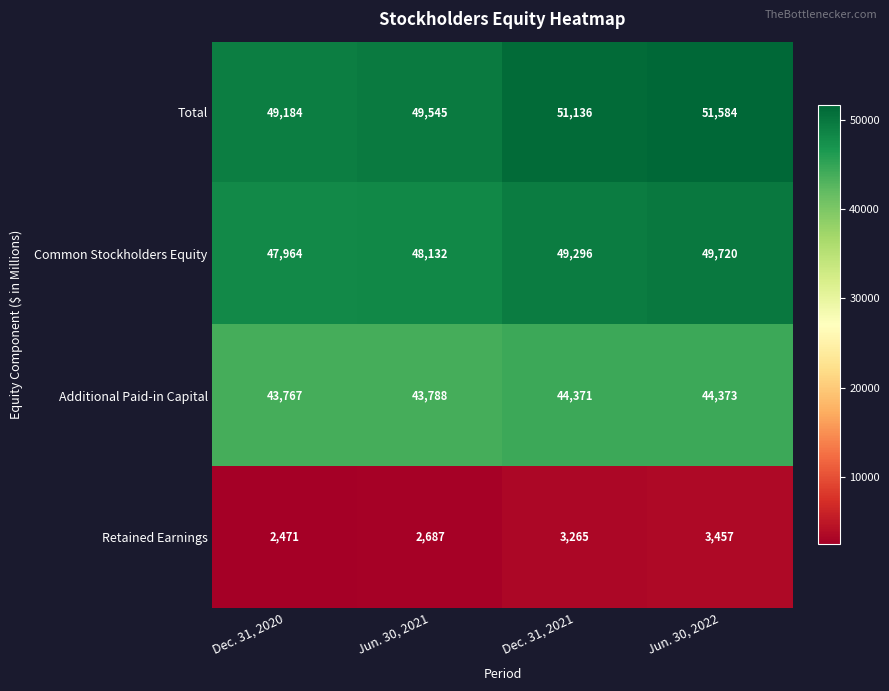

What is the difference between the maximum and minimum values in the Total series?

2400